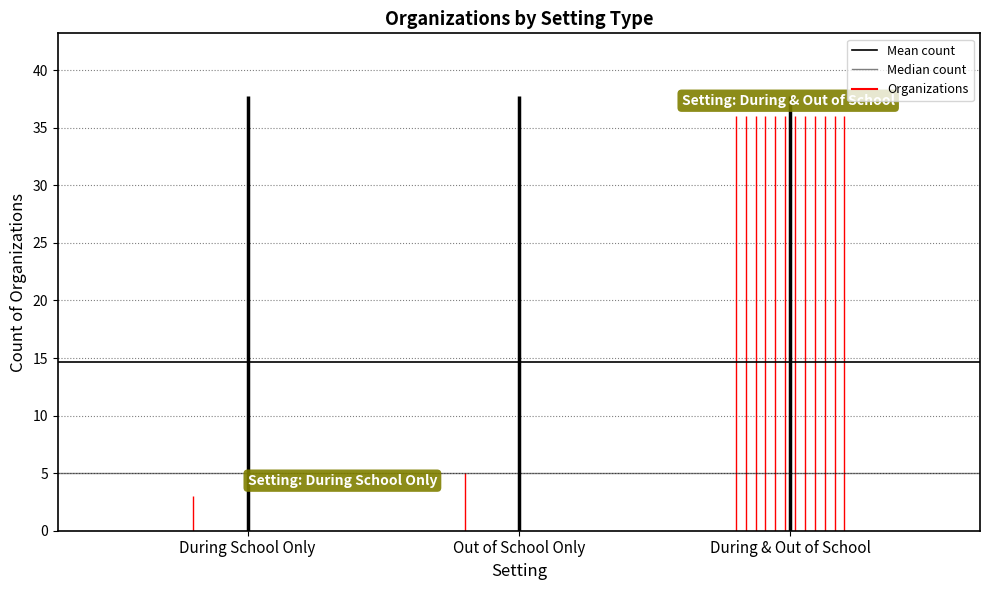

What is the minimum value shown in the chart?

5.0